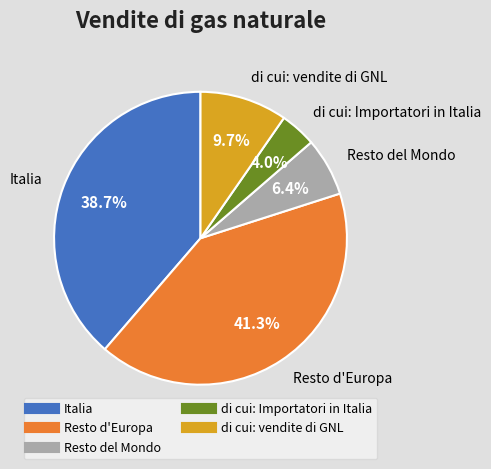

Rank the categories by value from lowest to highest.

di cui: Importatori in Italia, Resto del Mondo, di cui: vendite di GNL, Italia, Resto d'Europa